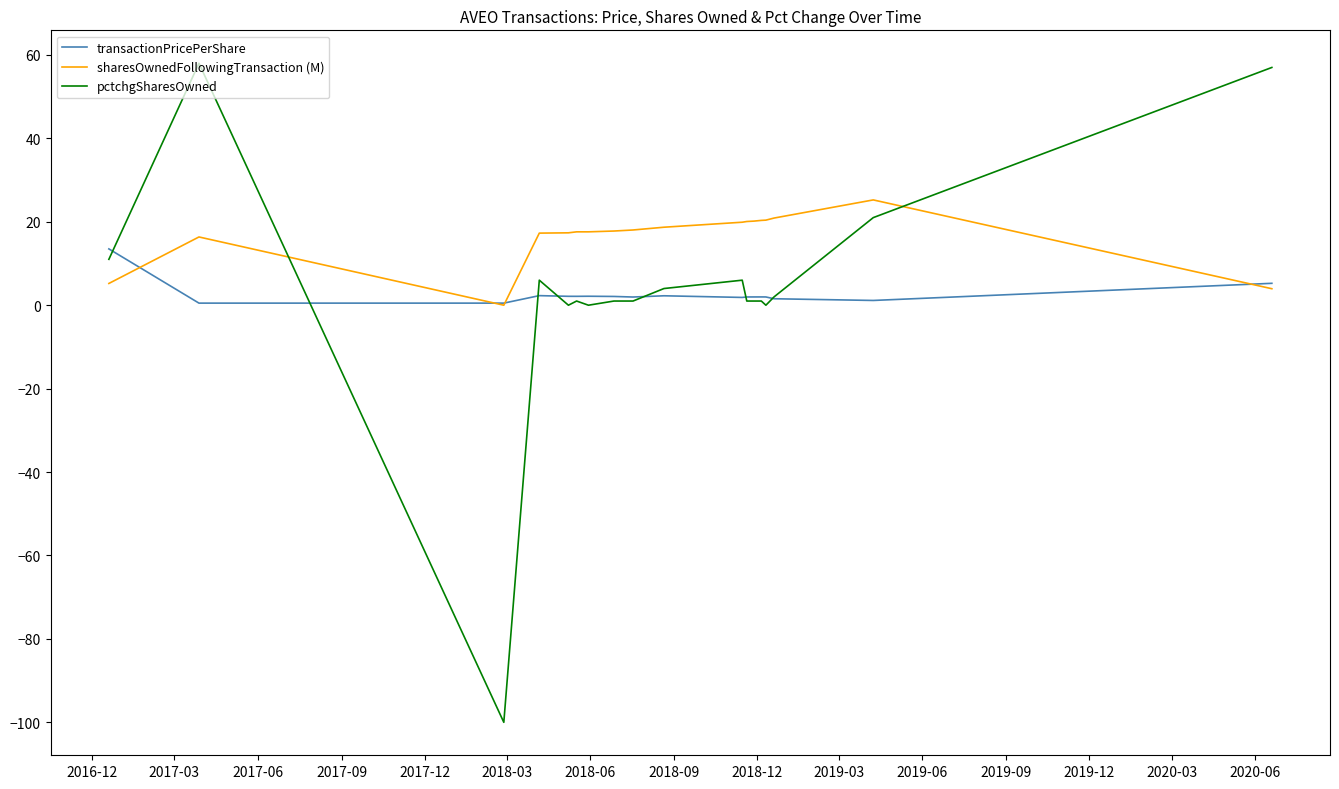

What is the smallest value displayed?

-100.0